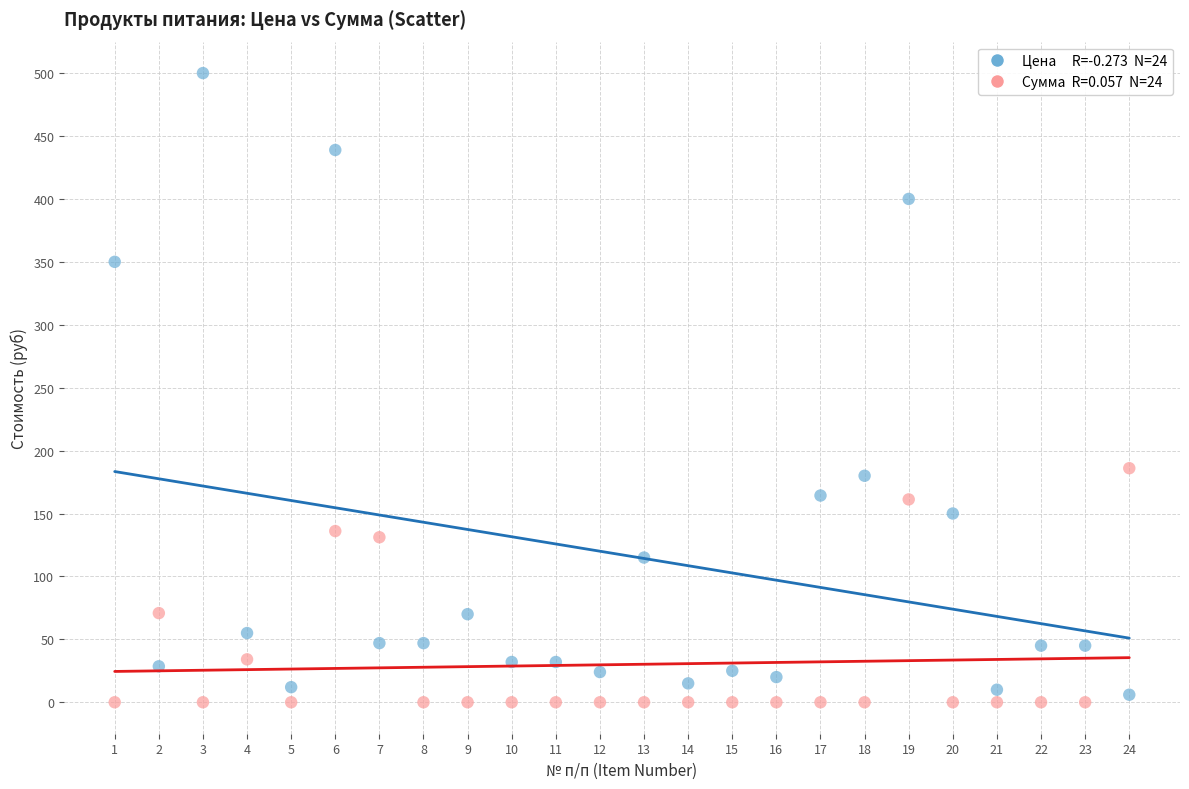

Across all data points, what is the range of Y values (max minus min)?

500.0